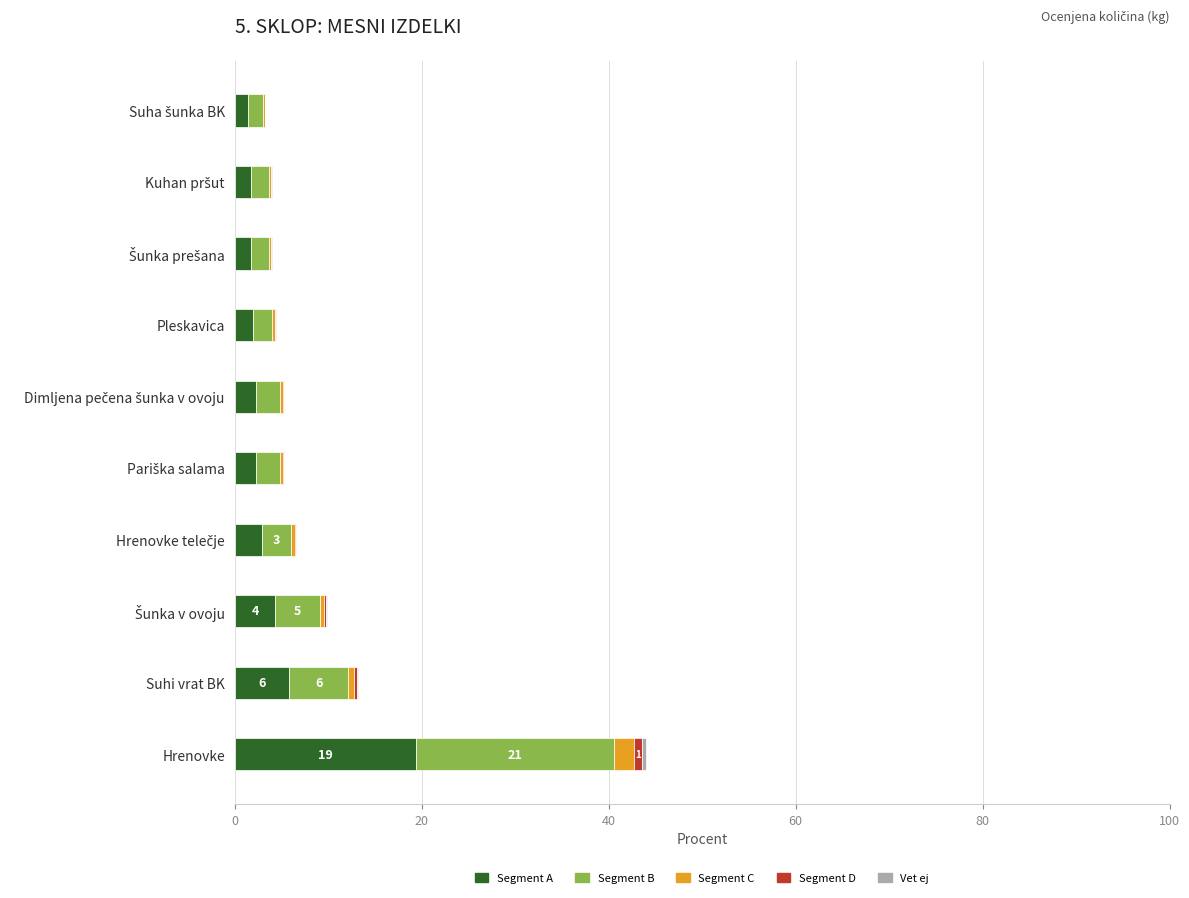

At which category is the sum across all series the highest?

Hrenovke